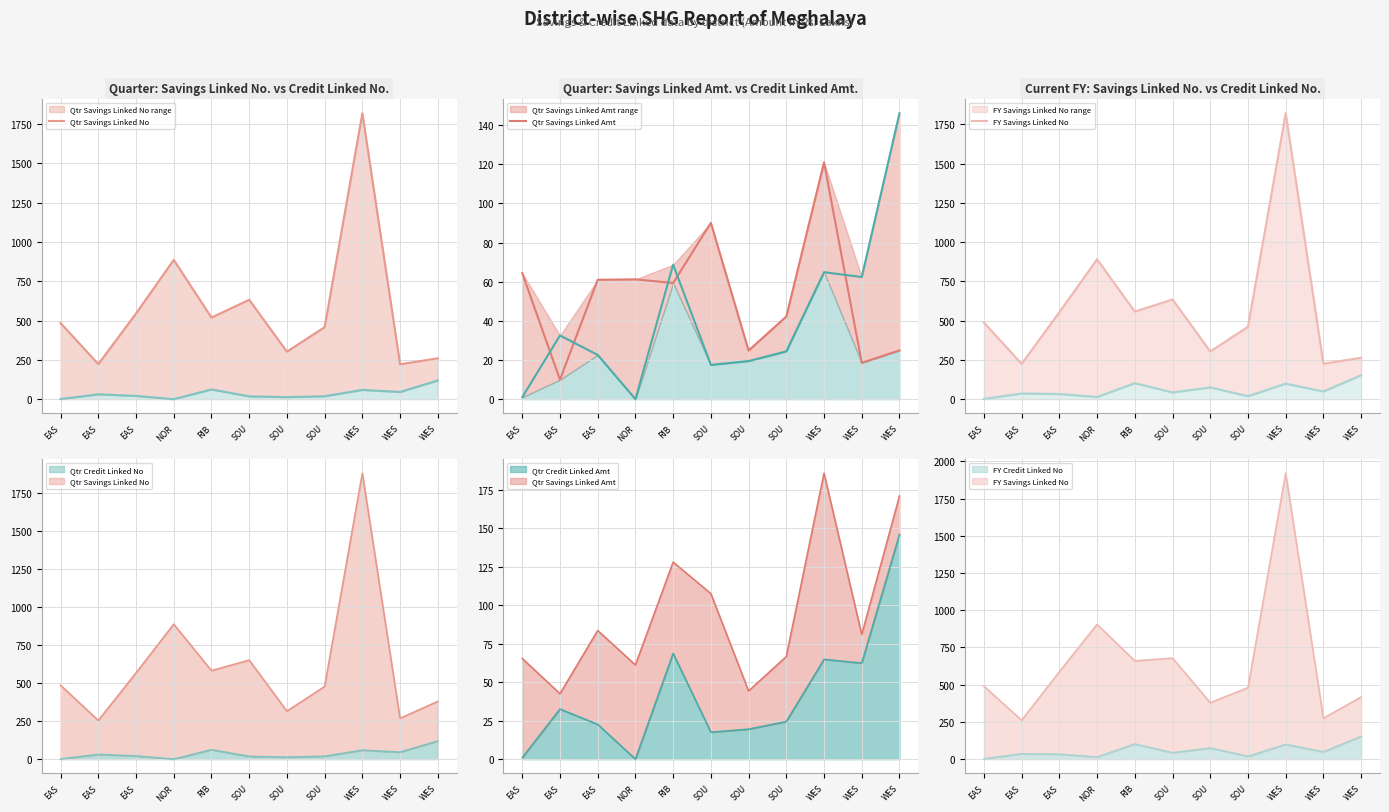

At which label is FY Savings Linked No closest to 1023?

NOR